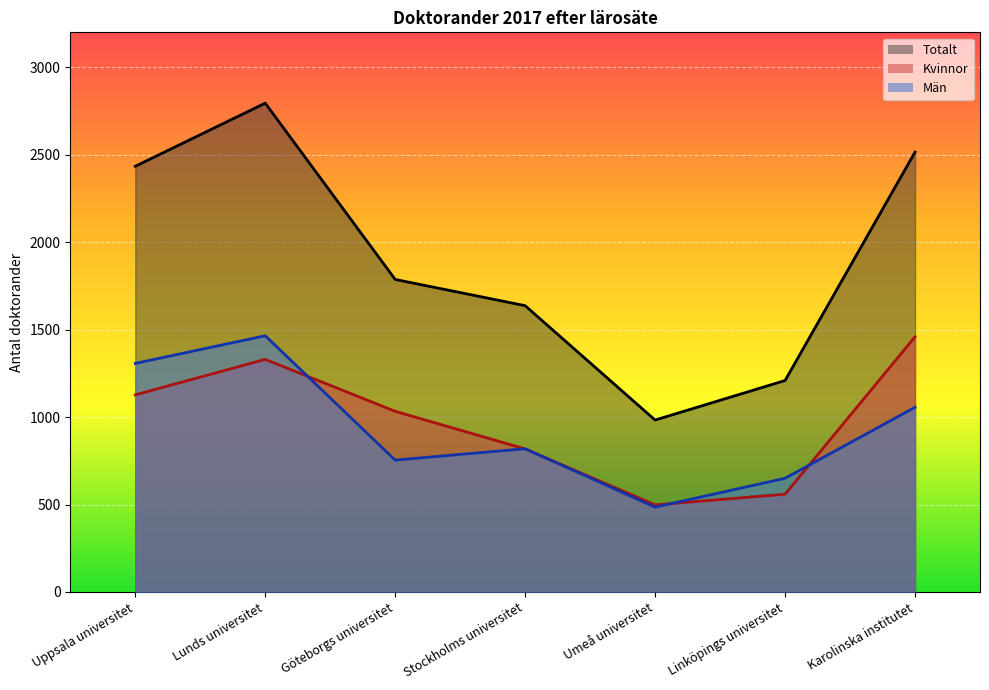

Which label corresponds to the largest value in the chart?

Lunds universitet